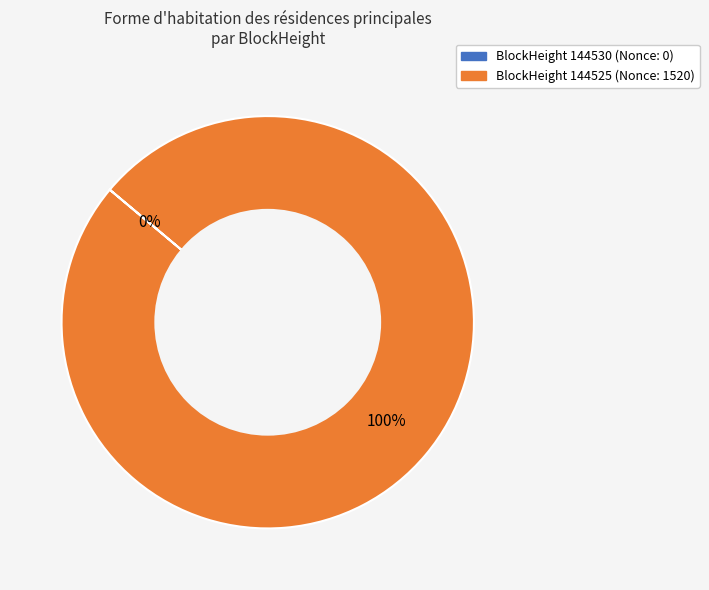

Rank the categories by value from lowest to highest.

144530, 144525